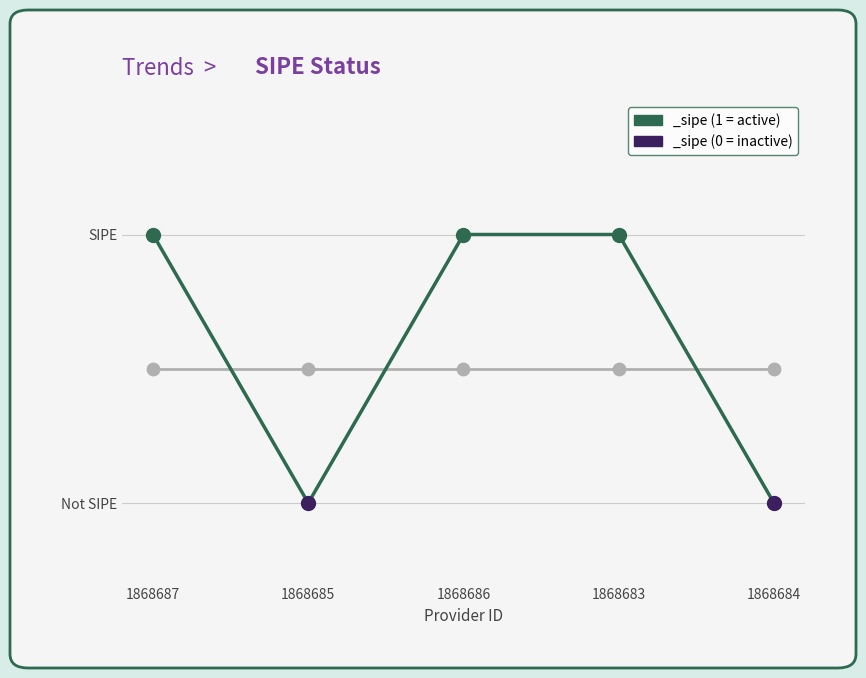

Between 1868685 and 1868683, which is larger?

1868683